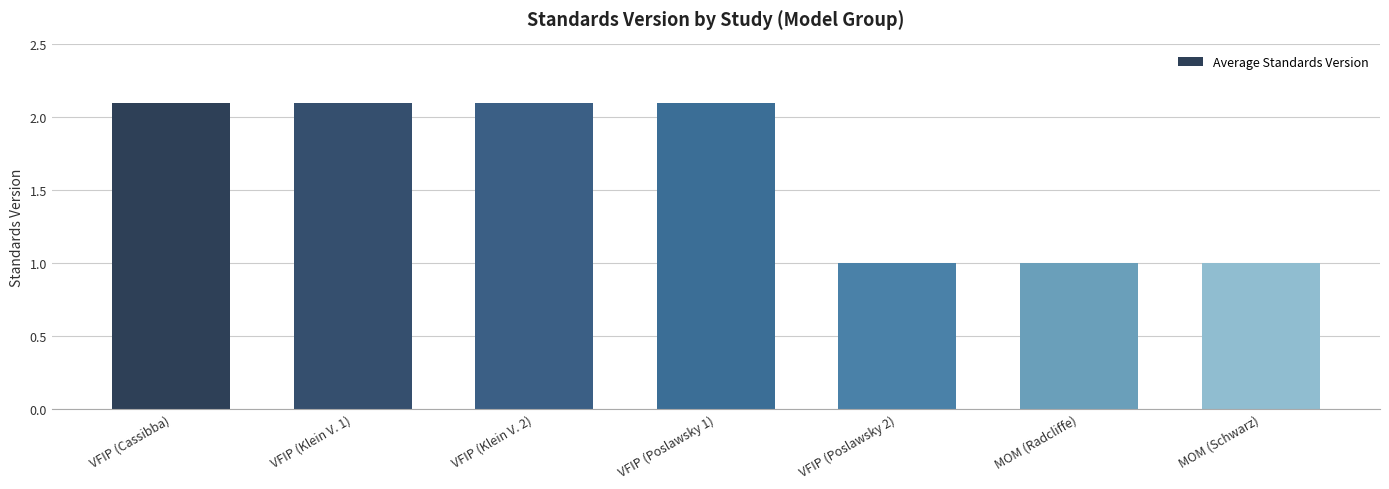

What is the minimum value shown in the chart?

1.0